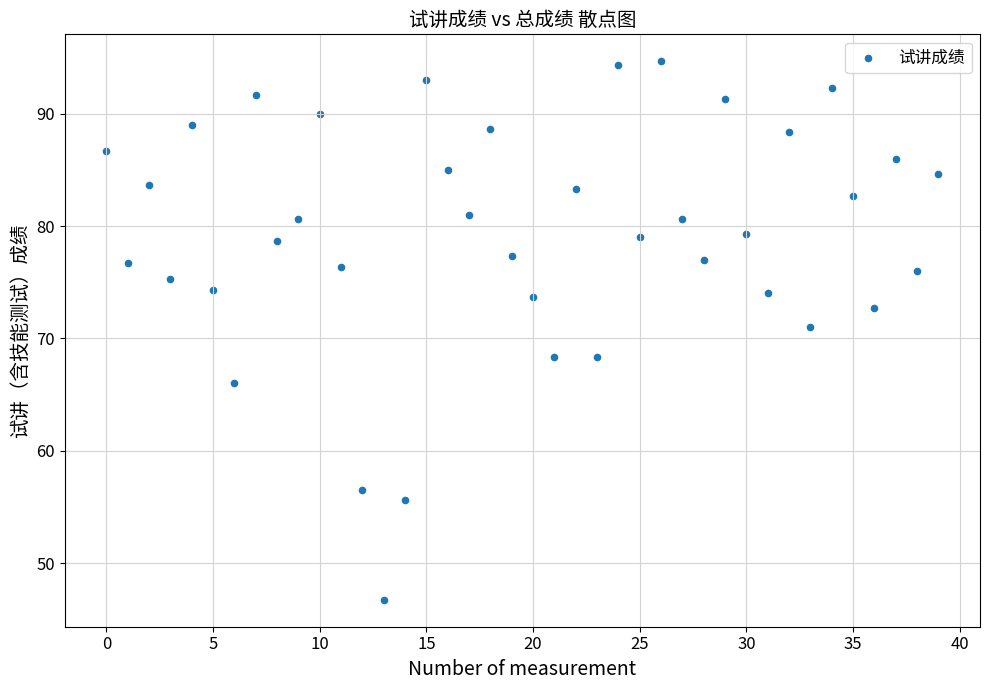

What Y value in the scatter plot is closest to 70?

71.0